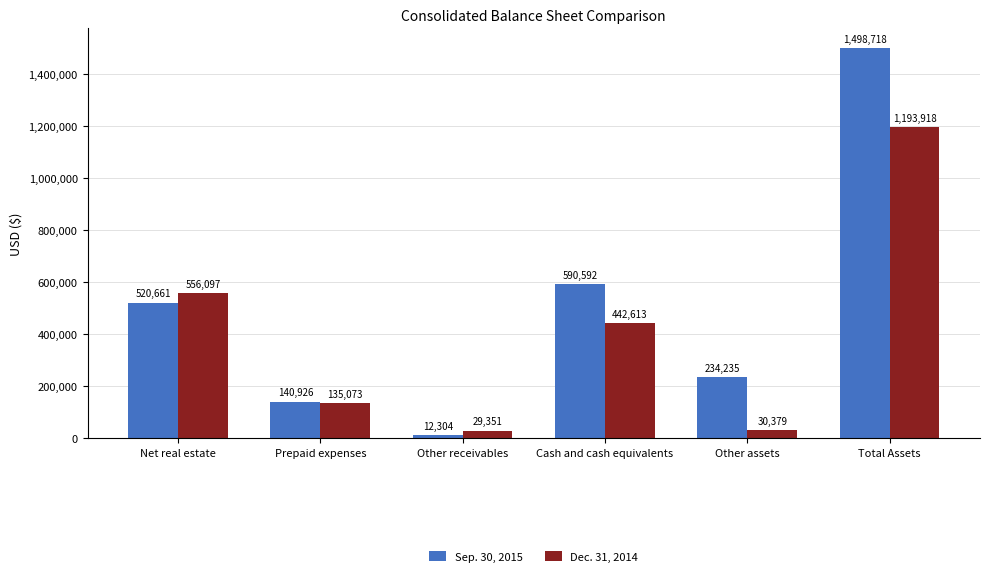

What is the spread (max minus min) of values at Total Assets?

304800